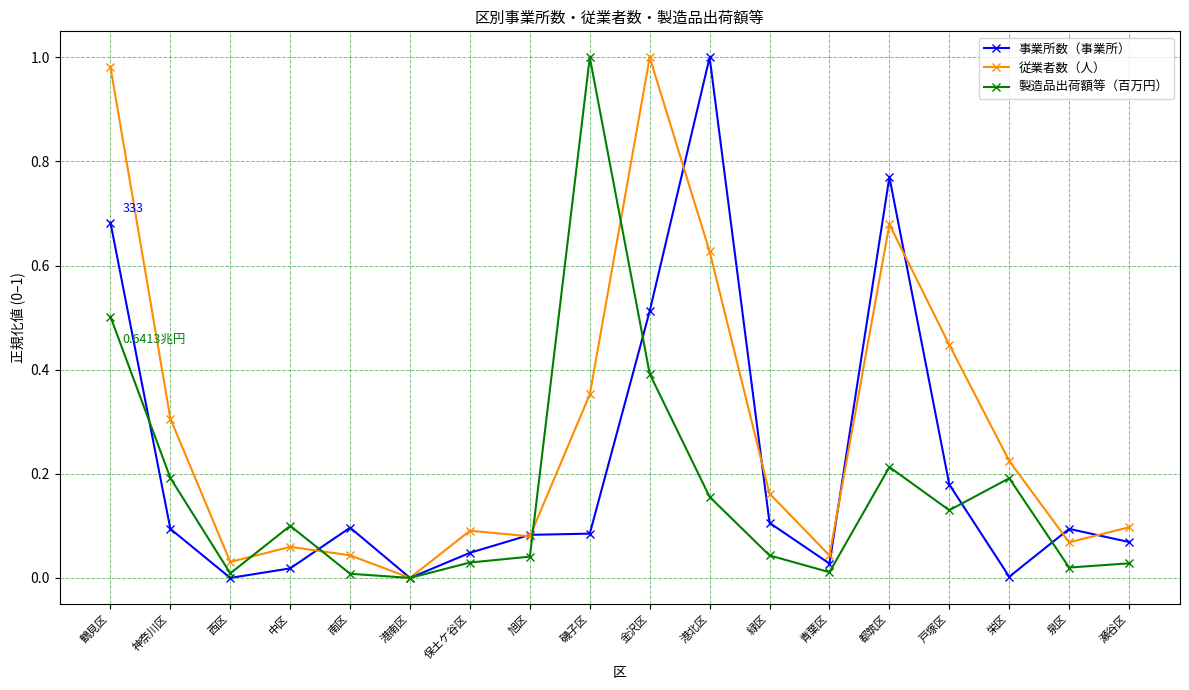

What is the label of the 1st point from the right?

瀬谷区